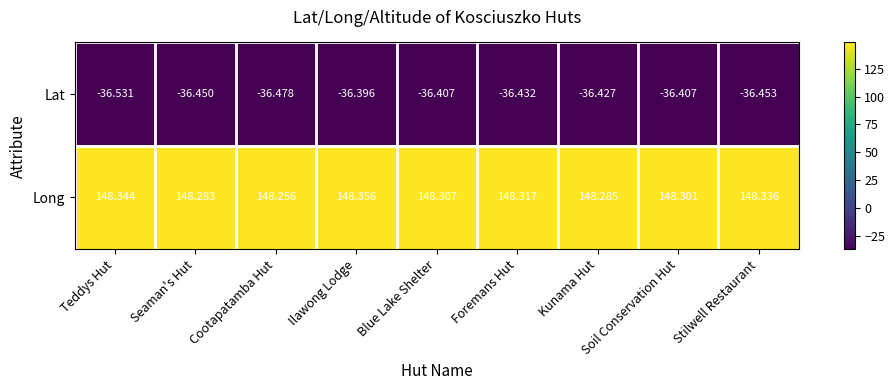

At which category is the sum across all series the highest?

Ilawong Lodge